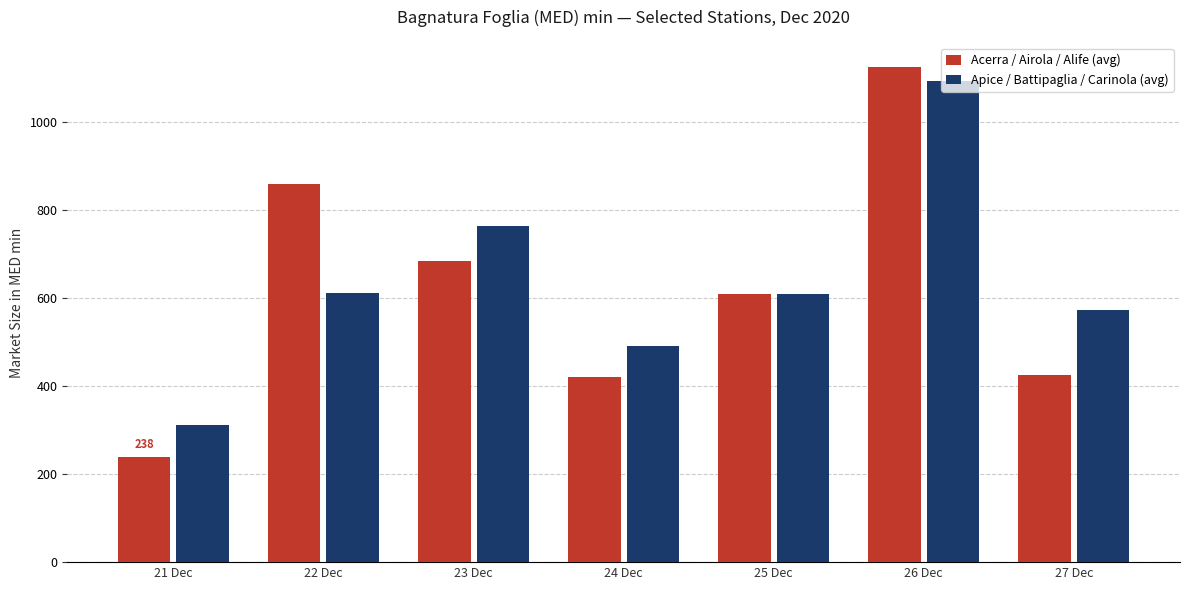

At which label is Apice / Battipaglia / Carinola (avg) closest to 701?

23 Dec